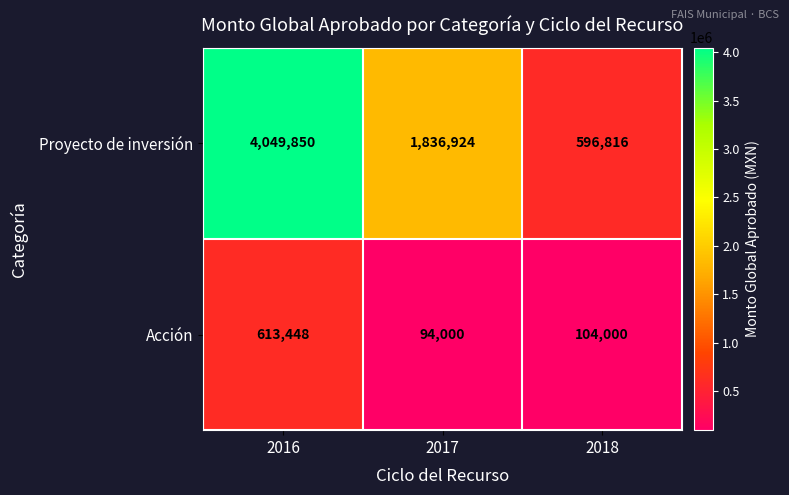

Reading right to left, what are all the values shown in this chart?

Proyecto de inversión: 596816	1836924	4049850
Acción: 104000	94000	613448